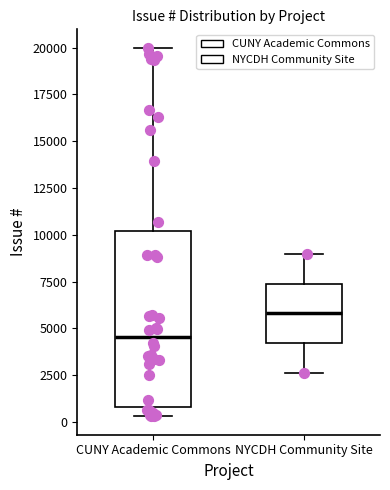

Reading left to right, transcribe this box plot: for each box, give where its median line is, the range the box spans, and where its two whiskers end, as read against the y-axis. The values are not printed on the chart, so give them approximately, as read against the axis.

CUNY Academic Commons: median 4500, box 1000 to 10000, whiskers 500 to 20000
NYCDH Community Site: median 6000, box 4000 to 7500, whiskers 2500 to 9000